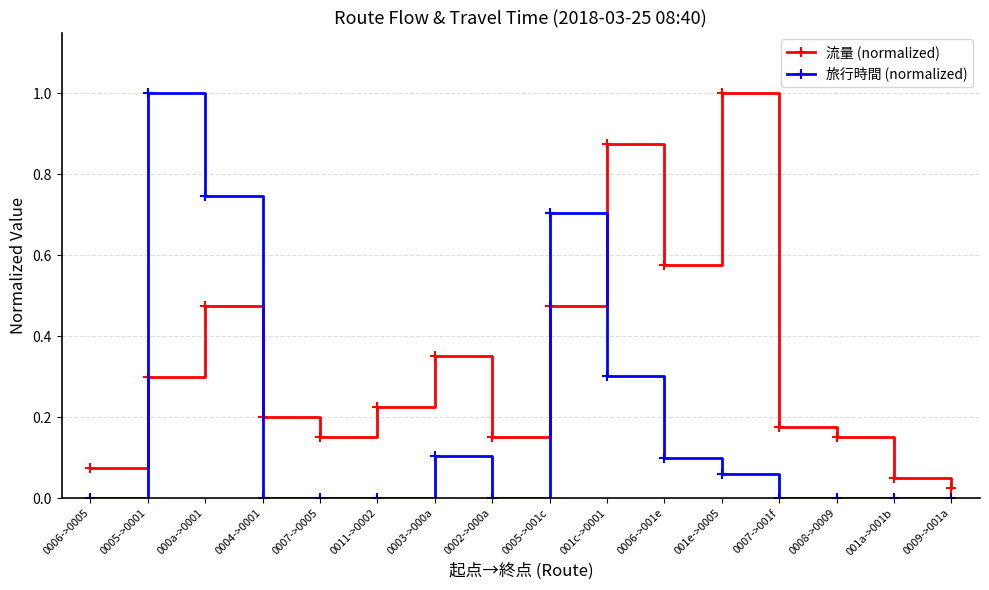

What is the sum of the 流量 (normalized) values at 0004->0001 and 001c->0001?

1.1